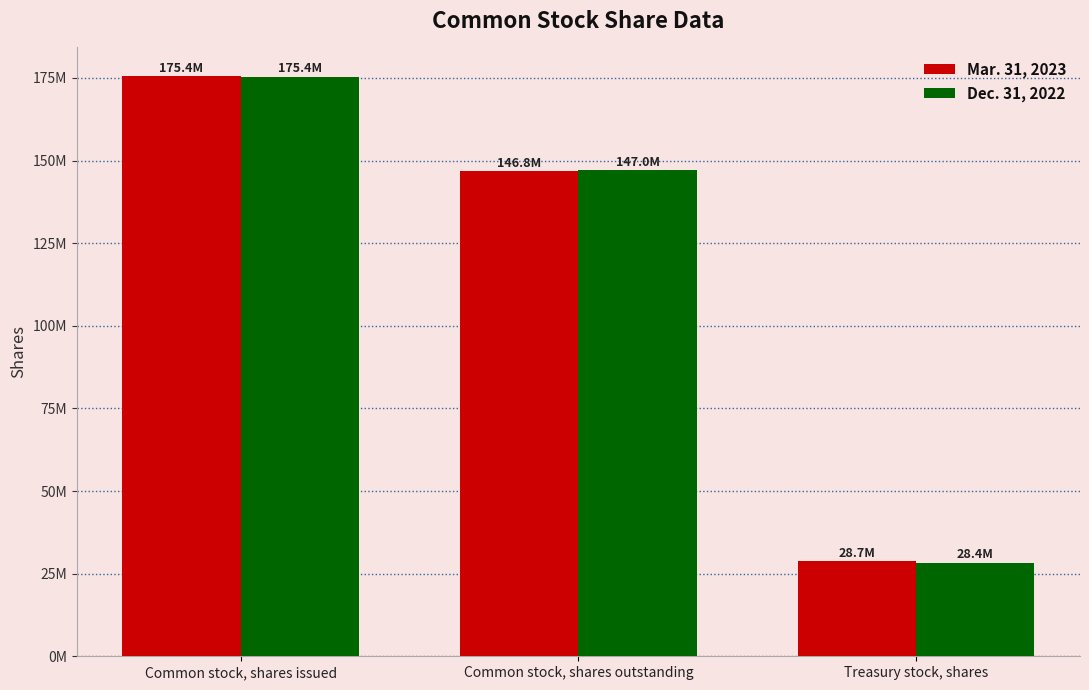

What are all the series names shown in the legend?

Mar. 31, 2023, Dec. 31, 2022